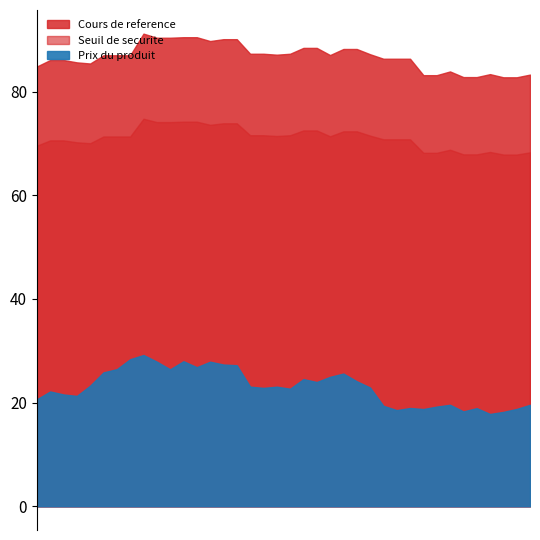

True or false: Cours de reference has more than 0 points higher than both neighbors.

True